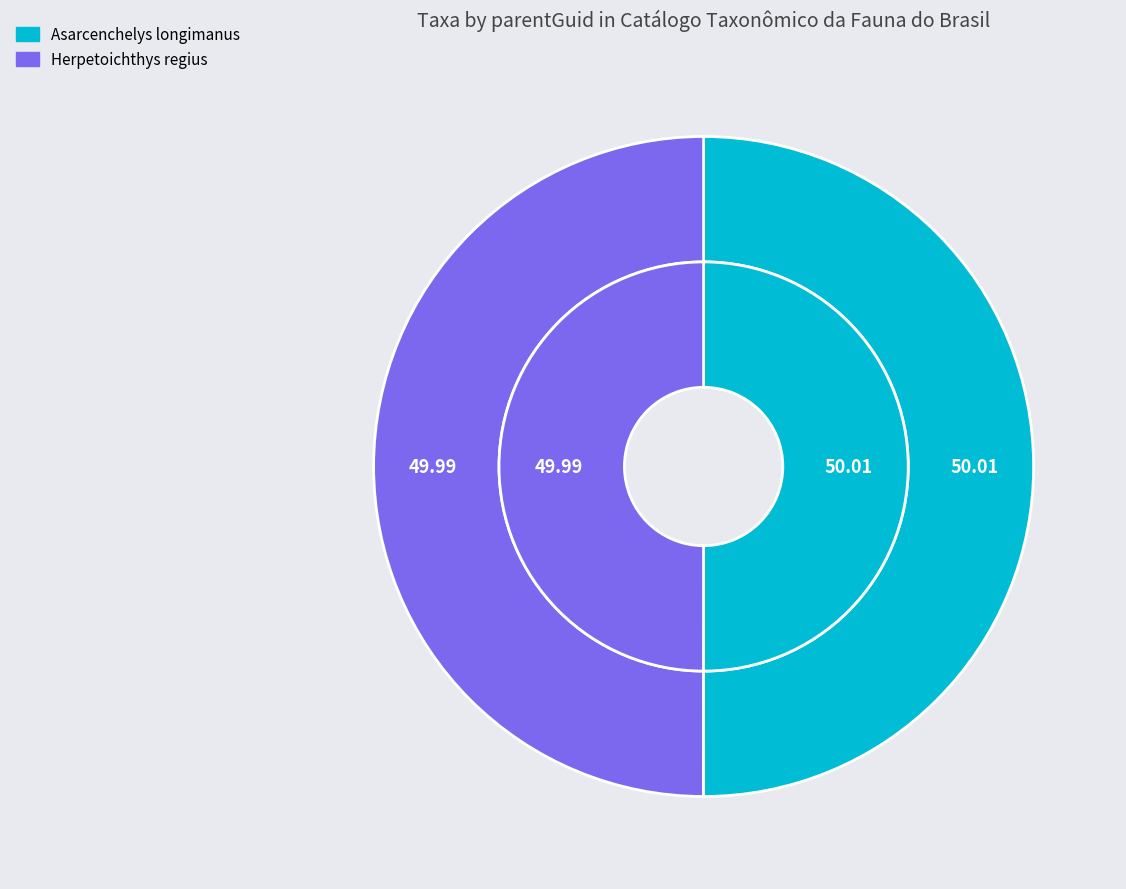

Do Herpetoichthys regius and Asarcenchelys longimanus together represent more than half of the pie?

Yes